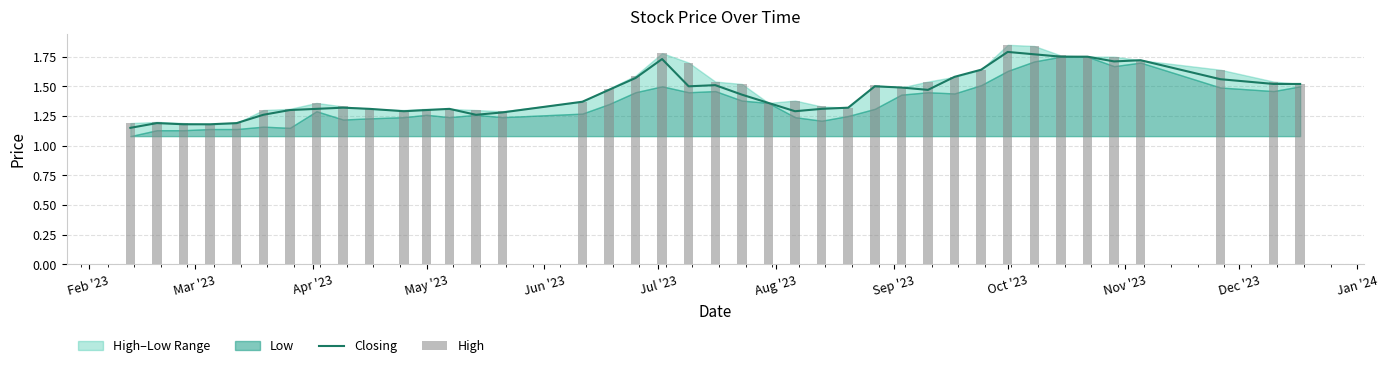

The value of High at Feb '23 is 1.2. True or false?

True